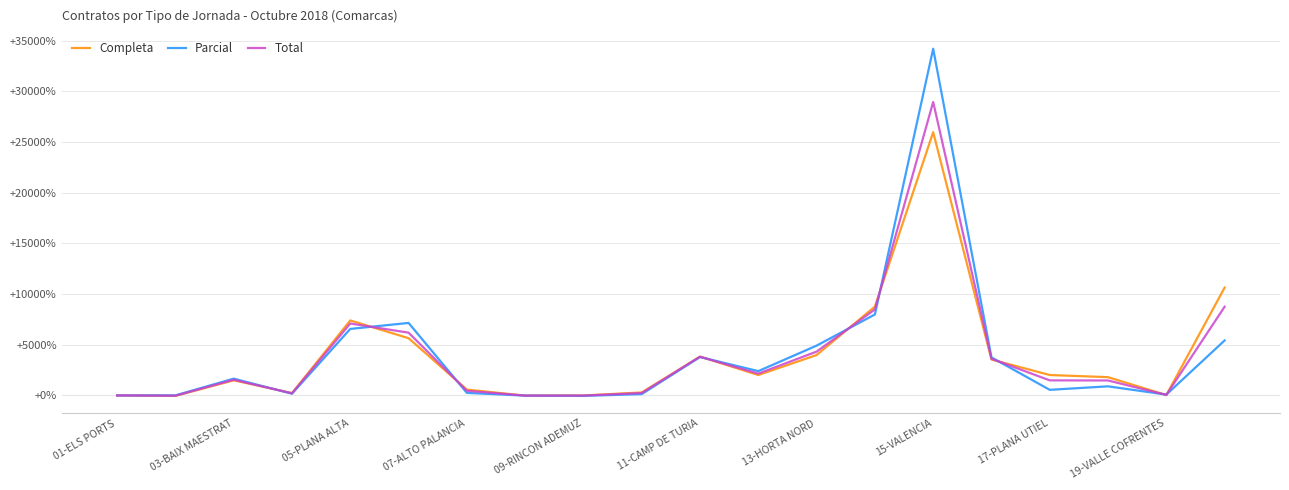

What are all the series names shown in the legend?

Completa, Parcial, Total